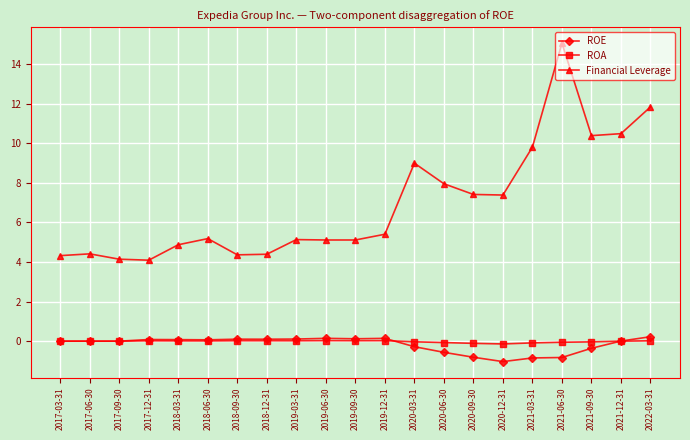

Is it true that Financial Leverage equals 5.2 at 2018-06-30?

True